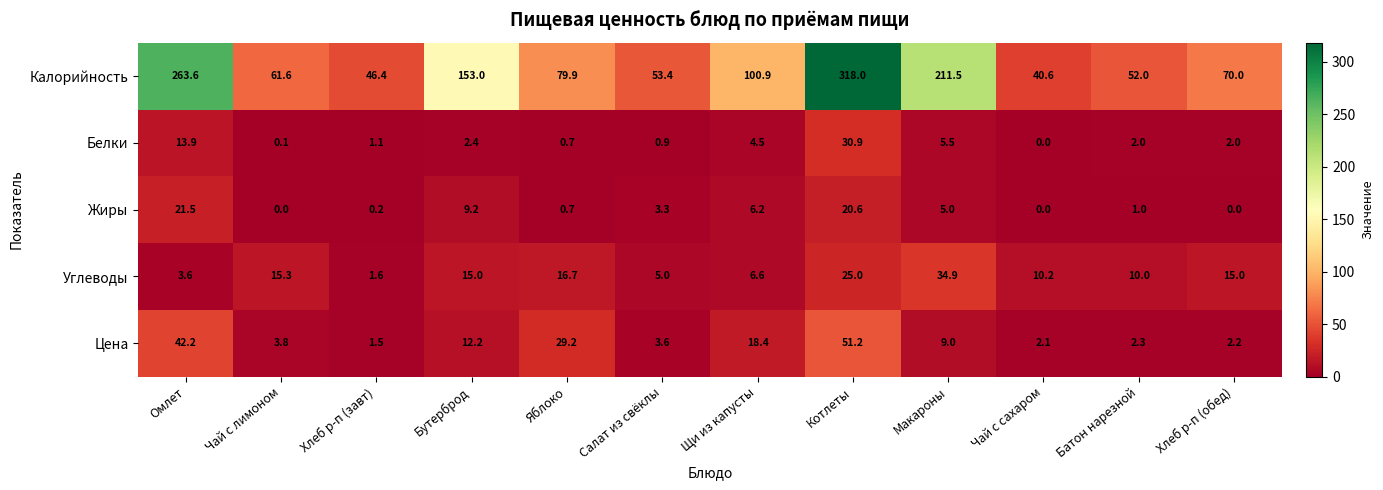

What is the total value across all series at Омлет?

344.8